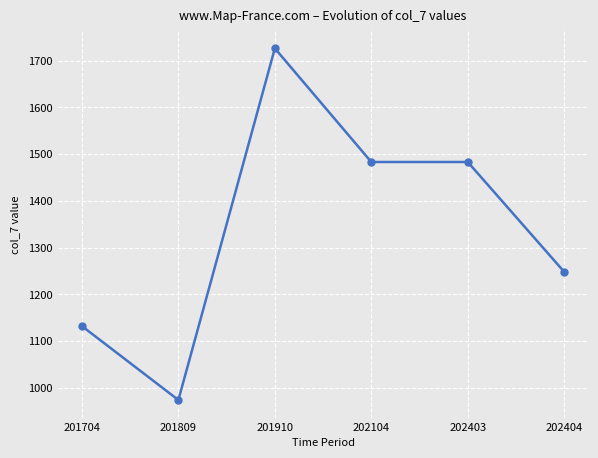

The chart shows a value of 2373 at 201910. True or false?

False